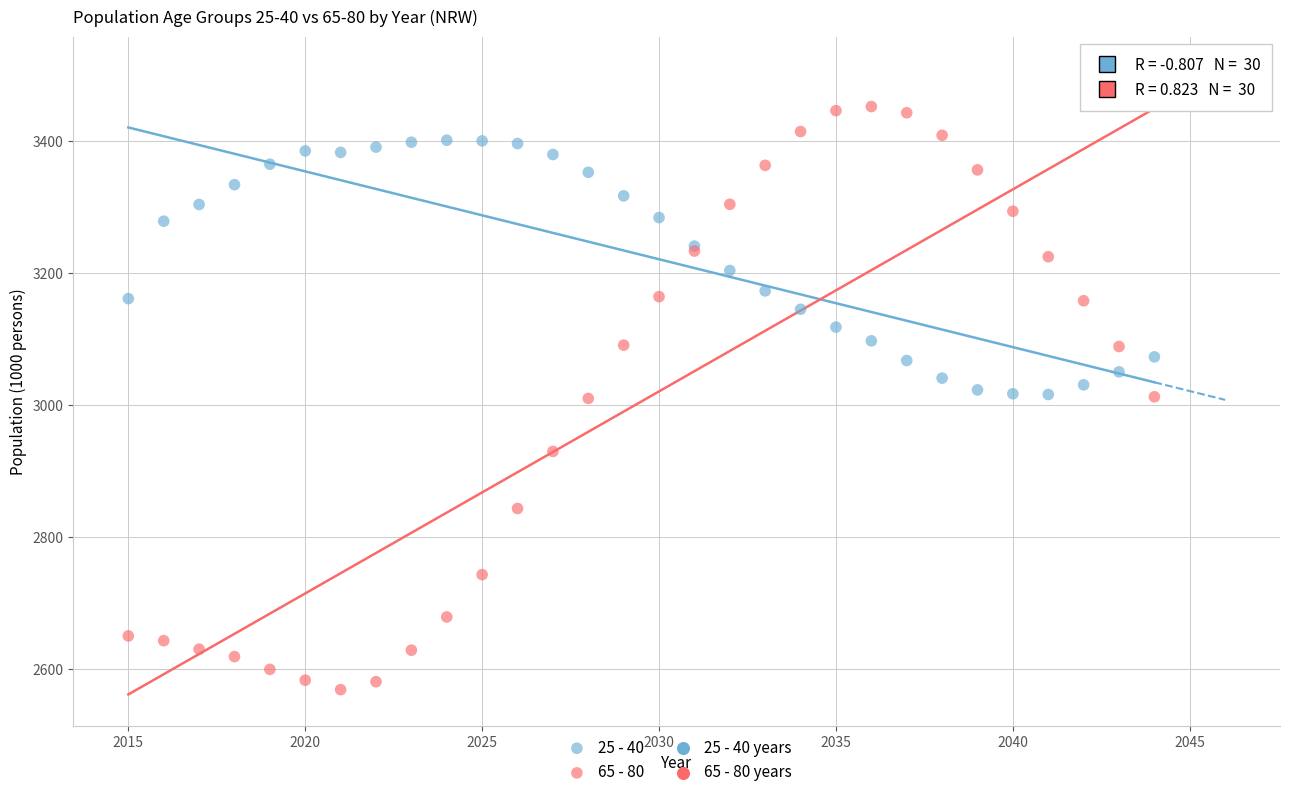

Which series reaches the minimum Y coordinate?

65 - 80